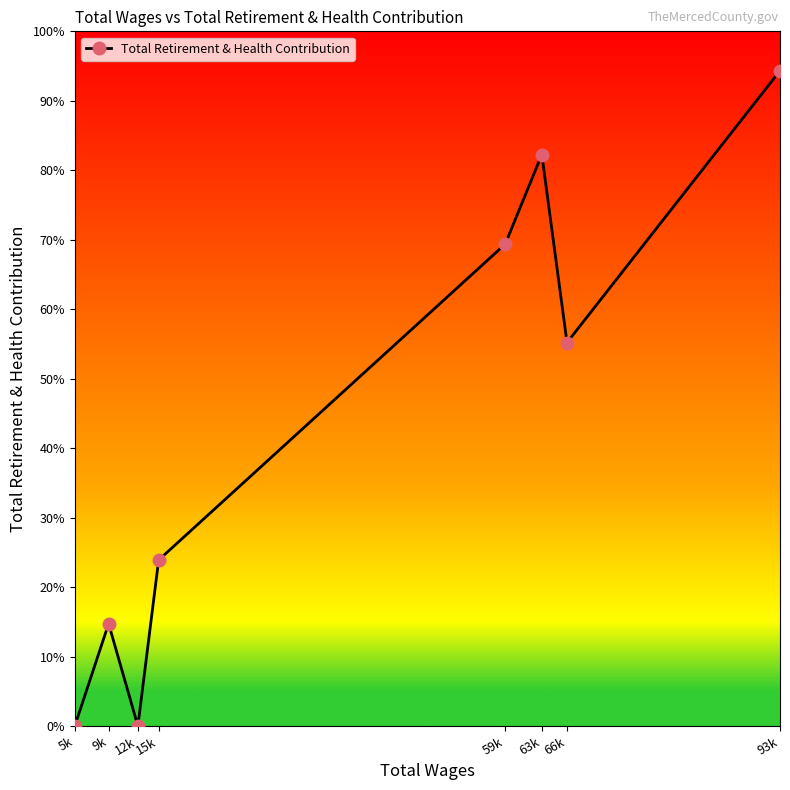

How many series are shown in this chart?

1